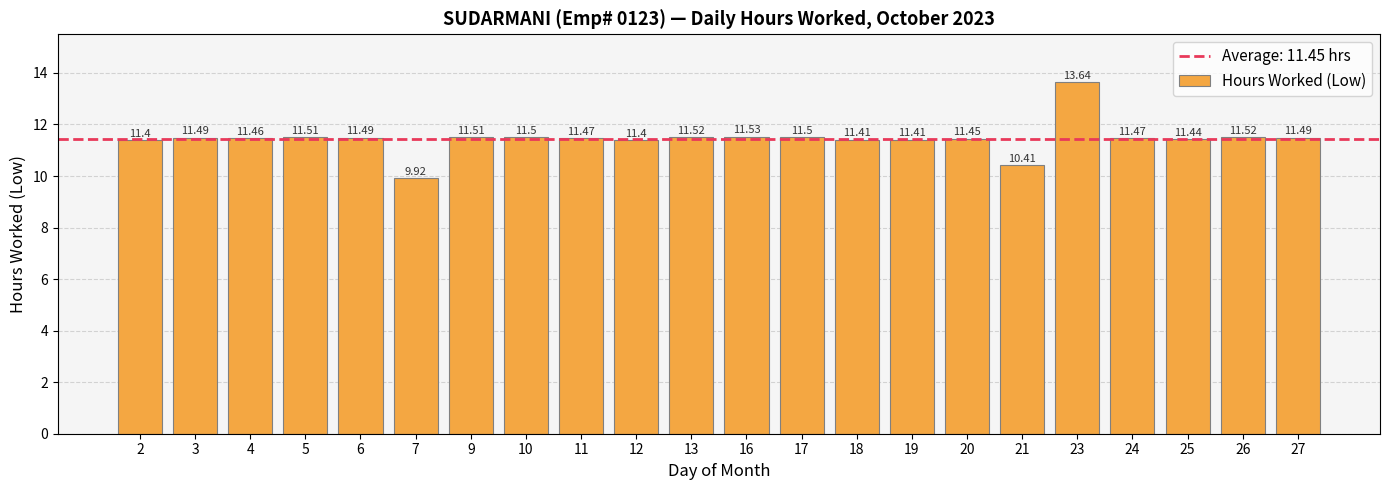

Does the chart contain stacked bars?

No